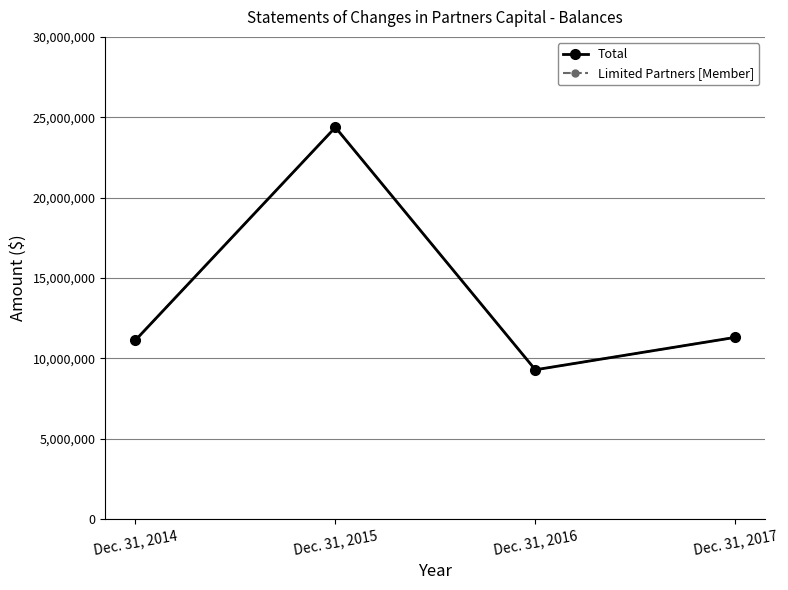

Reading left to right, what are all the values shown in this chart?

Total: Dec. 31, 2014=11135993	Dec. 31, 2015=24374577	Dec. 31, 2016=9294113	Dec. 31, 2017=11311808
Limited Partners [Member]: Dec. 31, 2014=11135993	Dec. 31, 2015=24374577	Dec. 31, 2016=9294113	Dec. 31, 2017=11311808